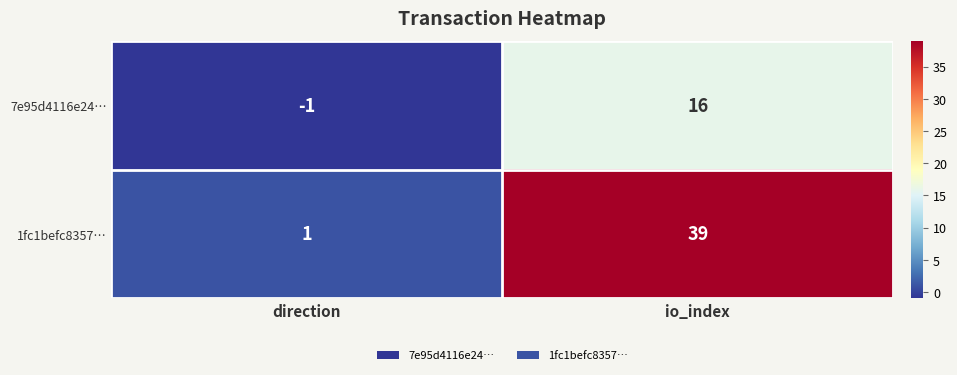

How many distinct data groups are displayed?

2